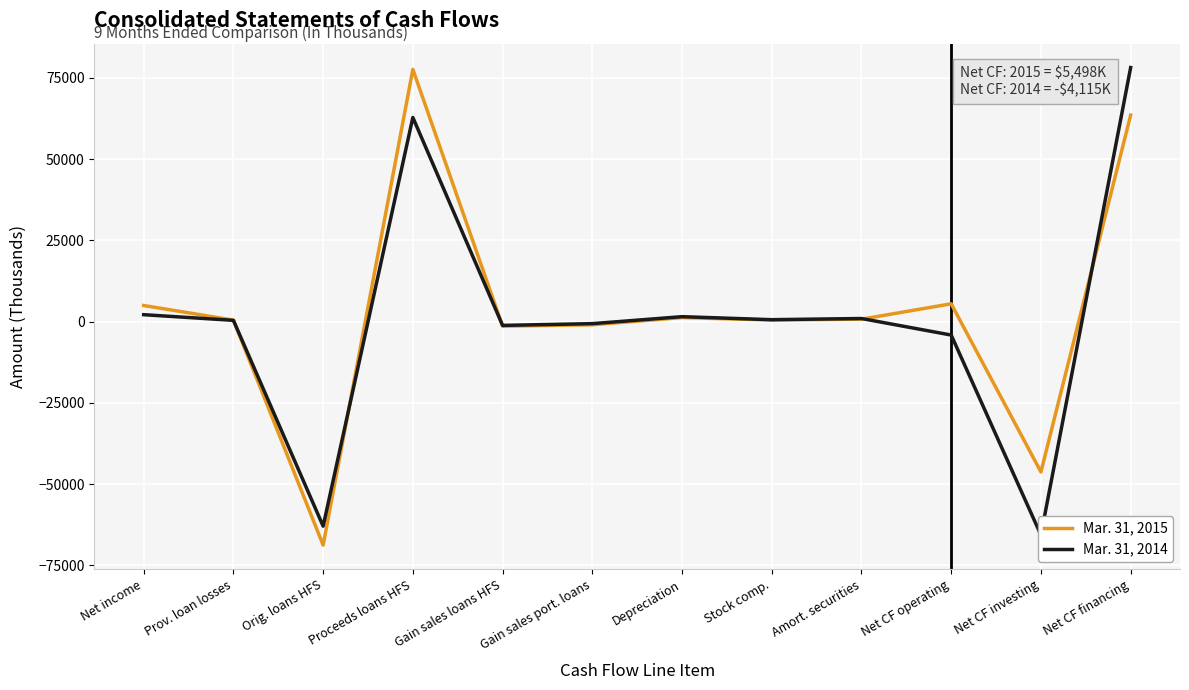

What is the difference between the Mar. 31, 2015 values at Proceeds loans HFS and Stock comp.?

77120